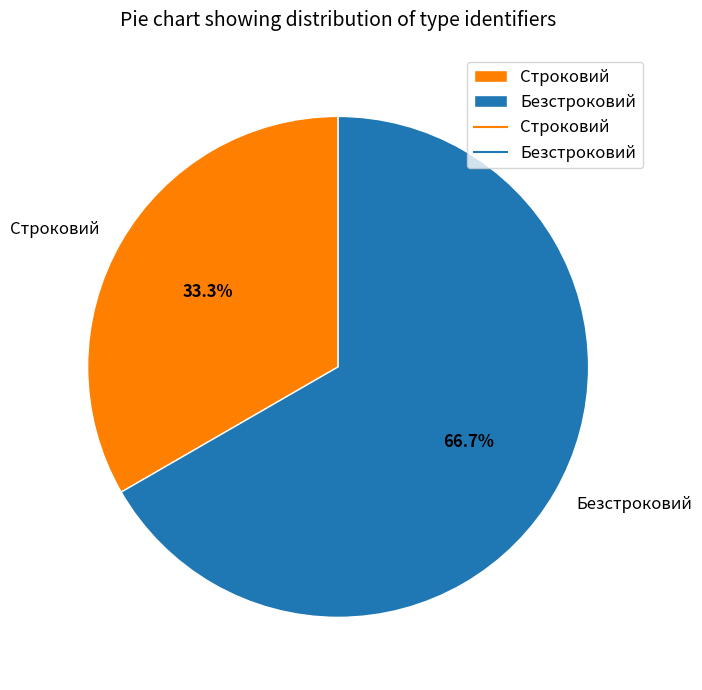

Which slice is the smallest?

Строковий